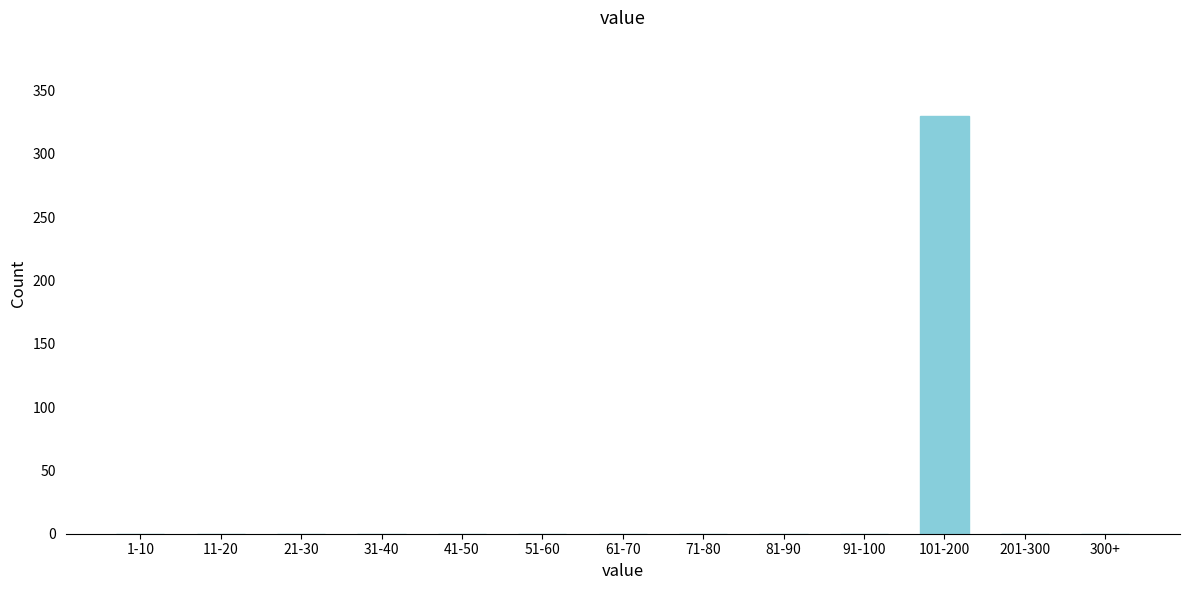

Reading left to right, transcribe all the data shown in this chart.

1-10=0	11-20=0	21-30=0	31-40=0	41-50=0	51-60=0	61-70=0	71-80=0	81-90=0	91-100=0	101-200=330	201-300=0	300+=0